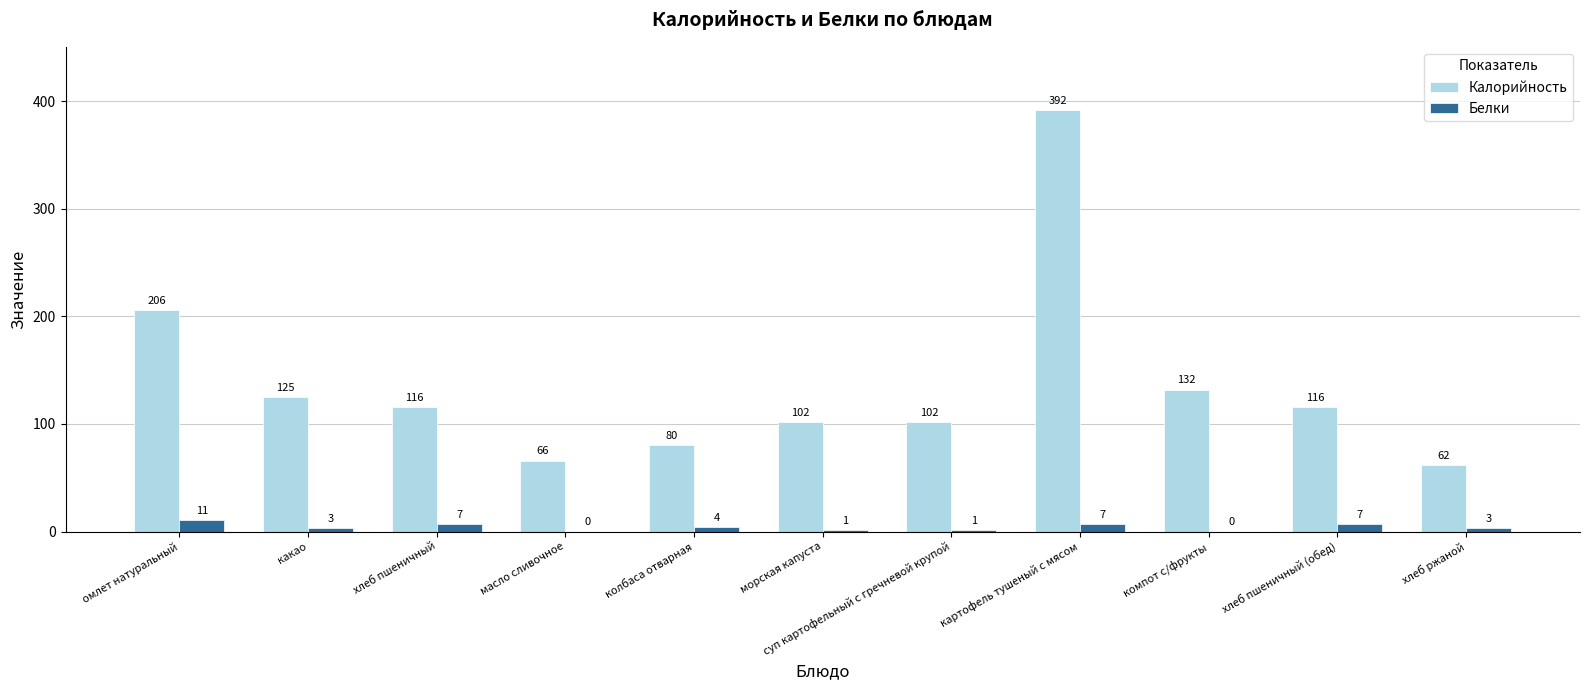

Which series changed the most between картофель тушеный с мясом and хлеб пшеничный (обед)?

Калорийность